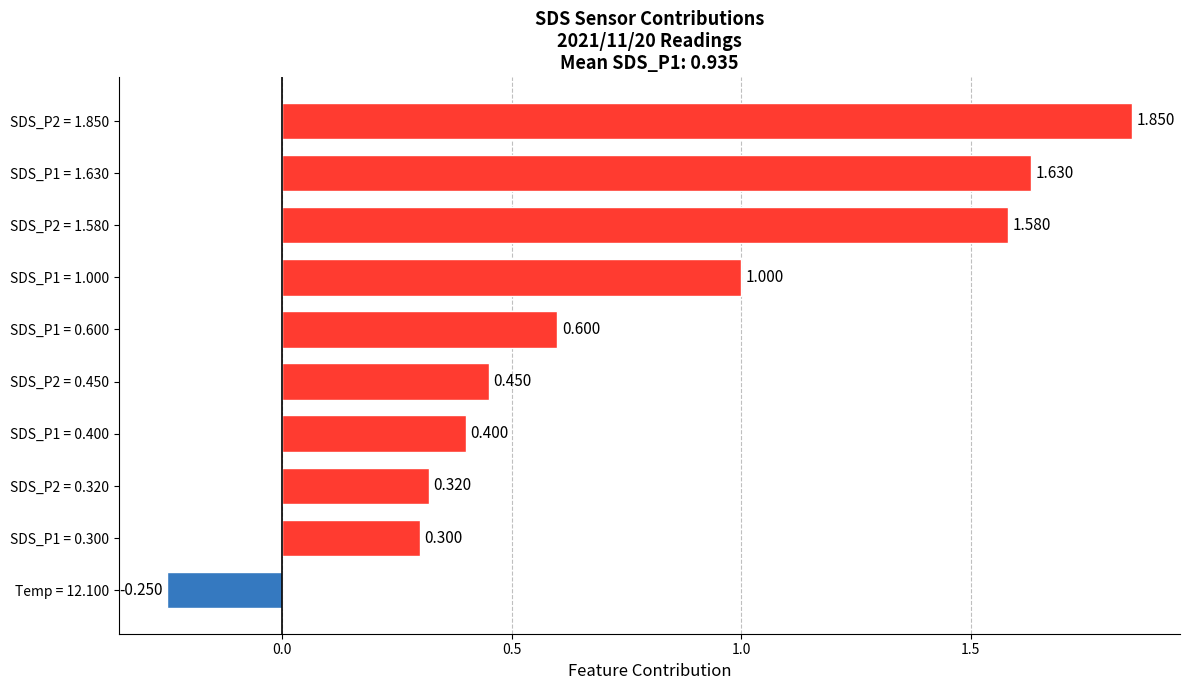

What is the maximum value shown in the chart?

1.9